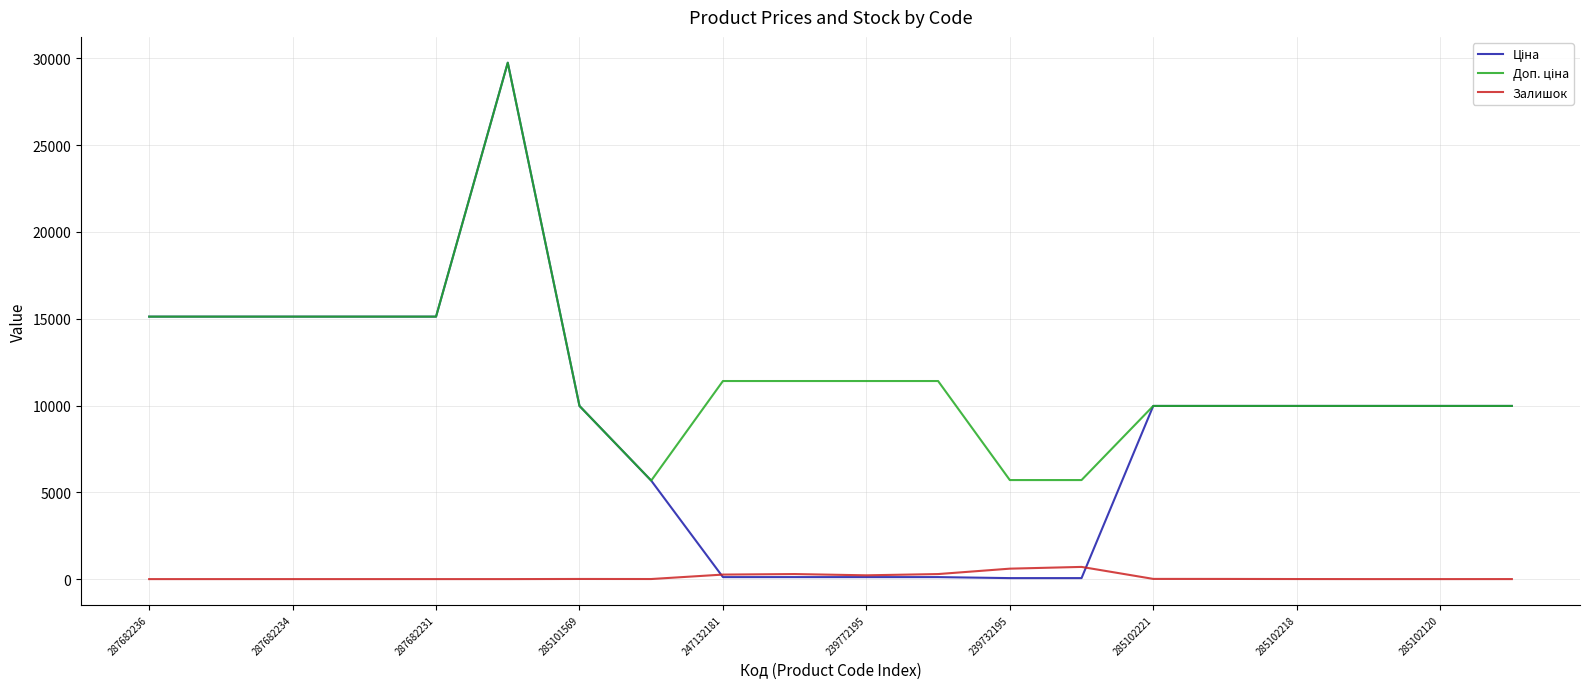

Does the chart display data point markers on the line(s)?

No